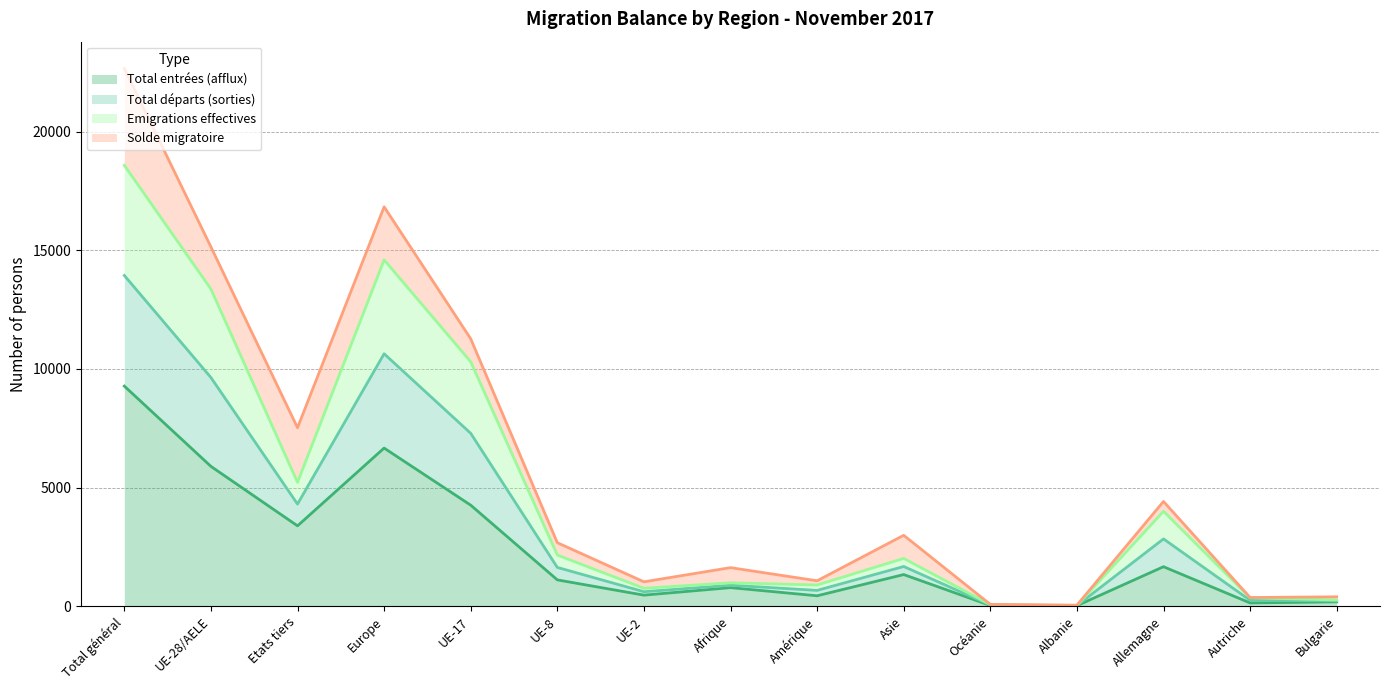

Where is the first local maximum for Emigrations effectives?

Europe